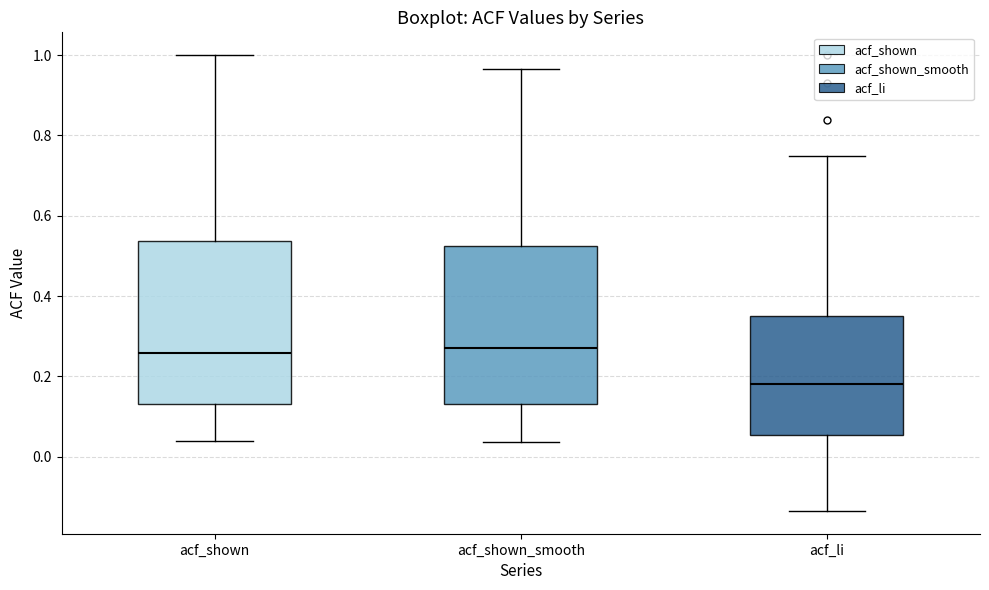

Where does the median line of the box for acf_shown sit on the y-axis? The values are not printed on the chart, so give them approximately, as read against the axis.

0.26